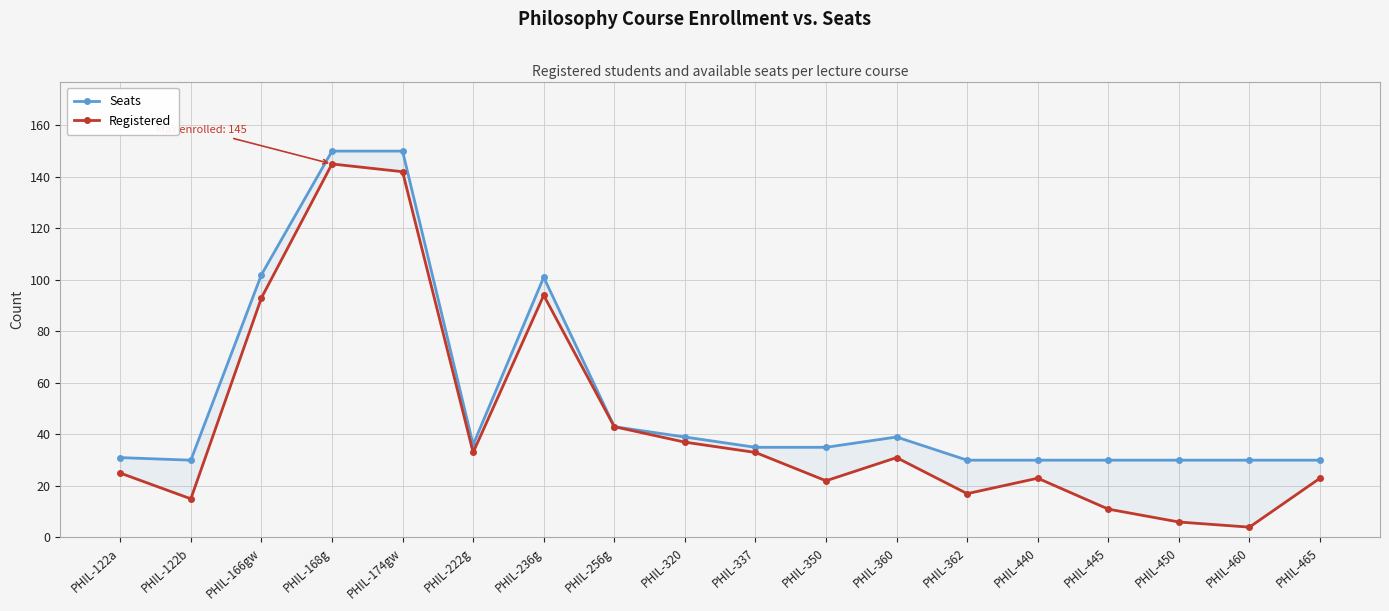

Between PHIL-360 and PHIL-337, which is larger?

PHIL-360